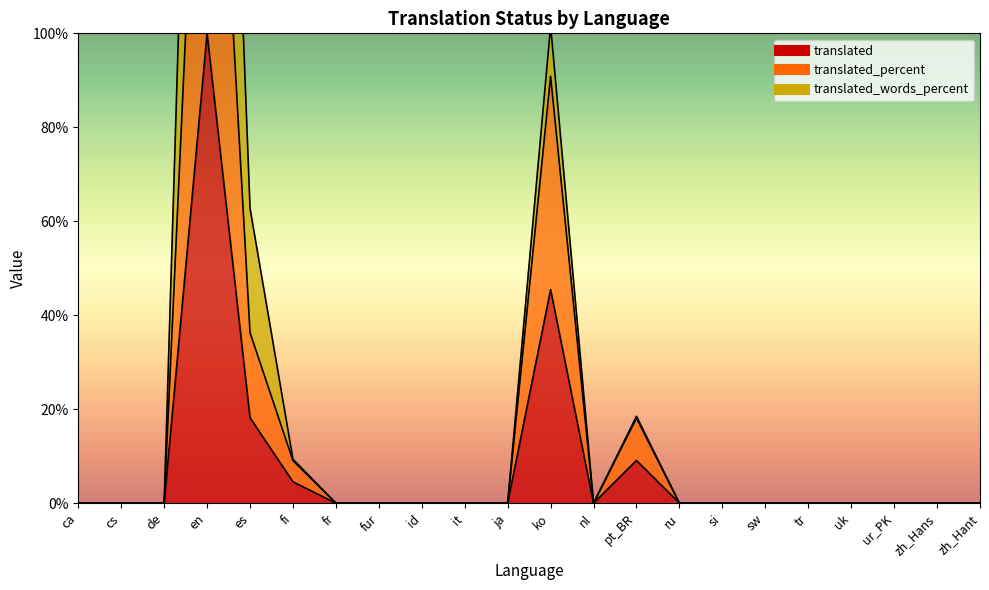

List the labels in order of translated value, smallest first.

ca, cs, de, fr, fur, id, it, ja, nl, ru, si, sw, tr, uk, ur_PK, zh_Hans, zh_Hant, fi, pt_BR, es, ko, en